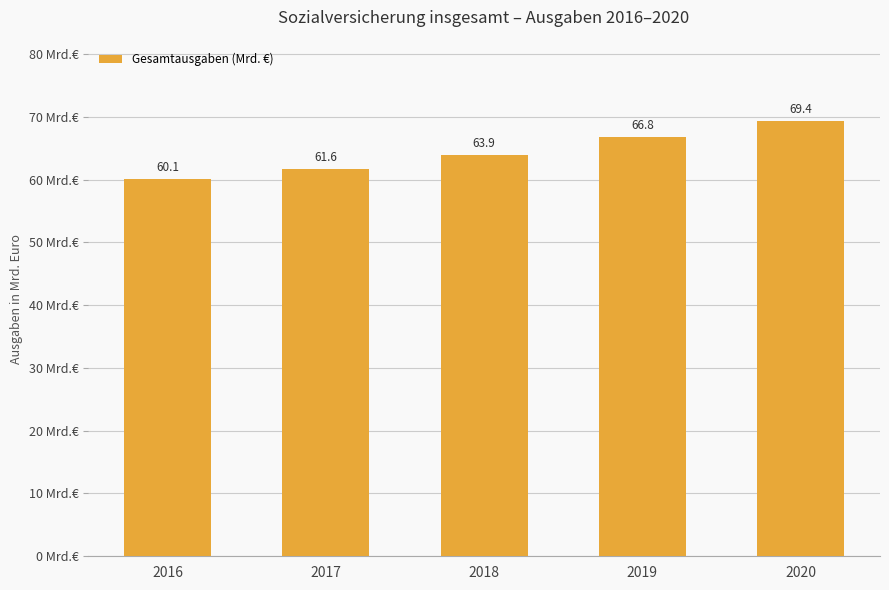

Rank the categories by value from lowest to highest.

2016, 2017, 2018, 2019, 2020